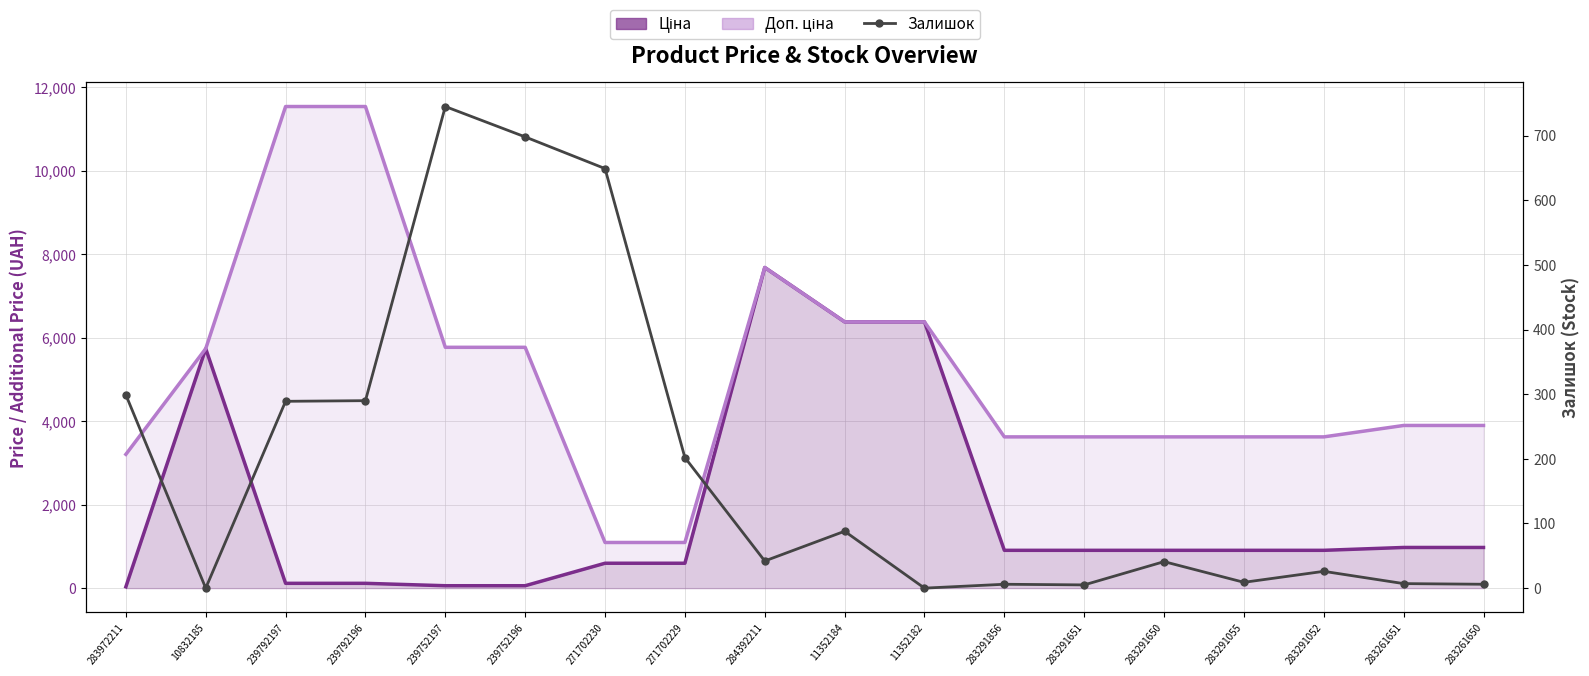

True or false: Доп. ціна has more than 0 points higher than both neighbors.

True